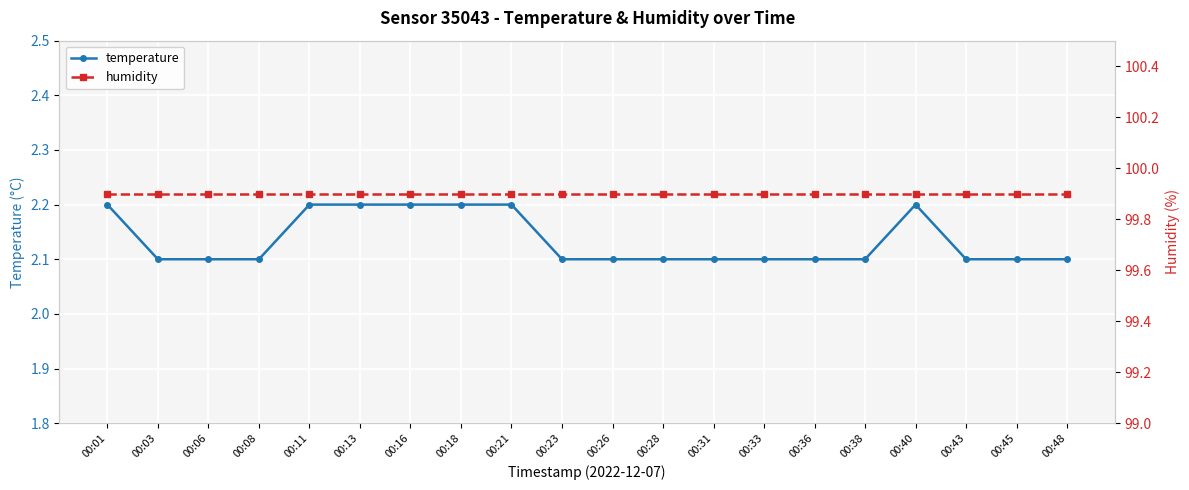

True or false: humidity has a value of 175.0 at 00:18.

False